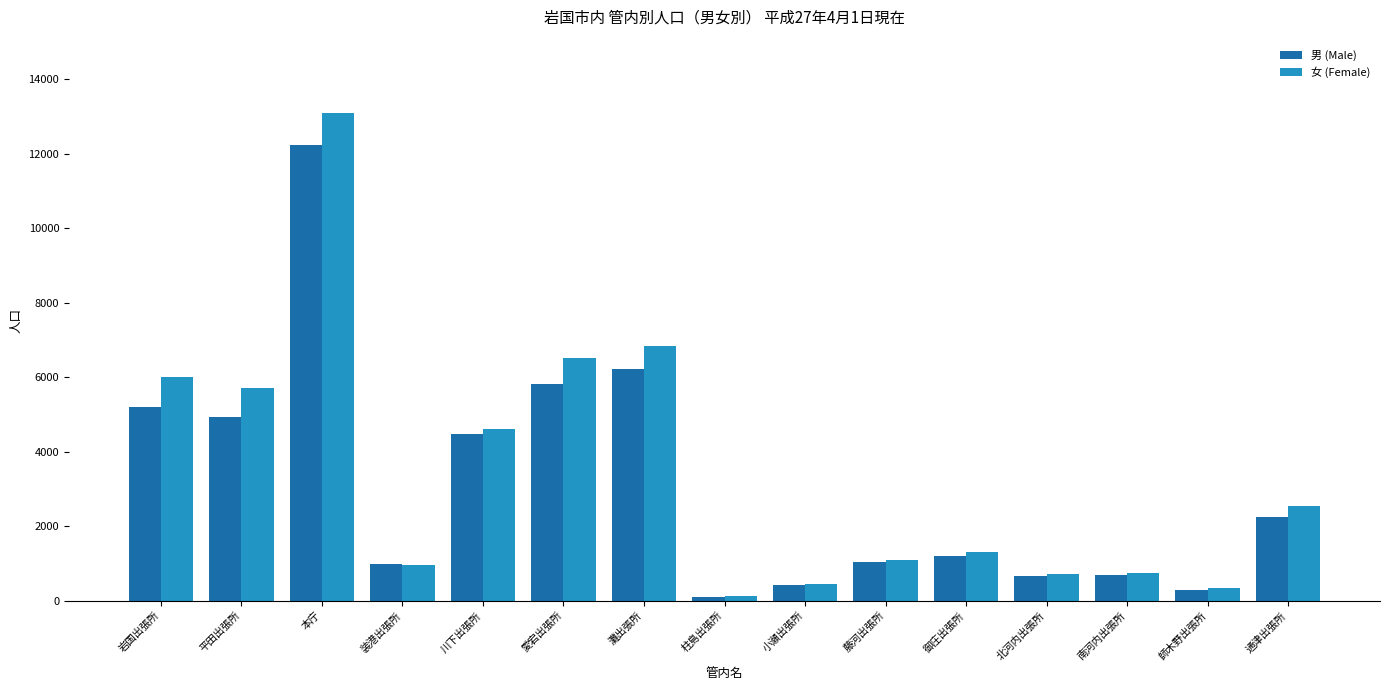

What is the greatest value displayed?

13101